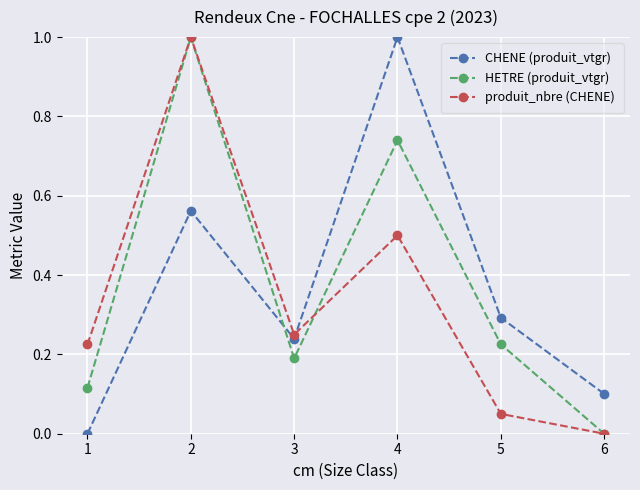

What is the spread (max minus min) of values at 2?

0.4